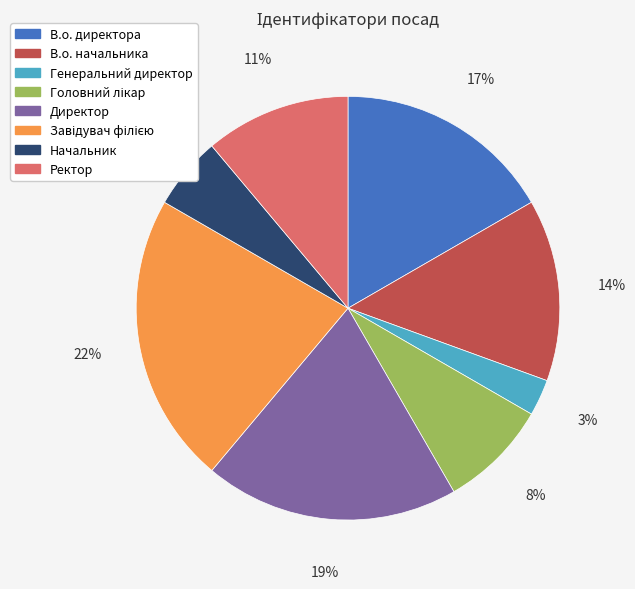

To the nearest percent, what is the difference between the largest and smallest slice percentages?

19%